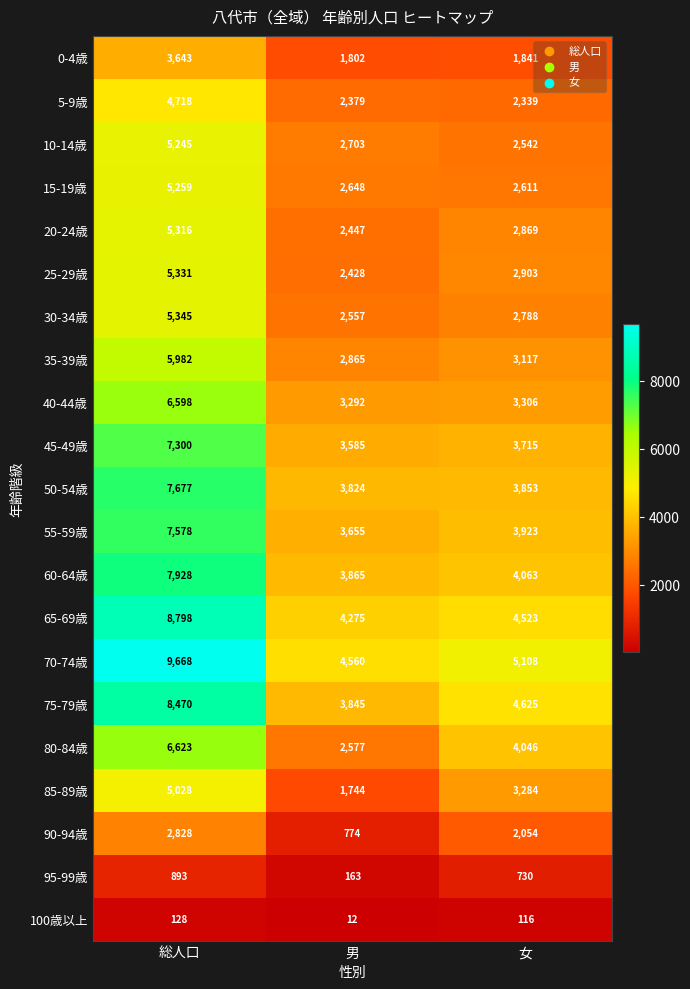

What is the sum of the 0-4歳 values at 男 and 女?

3643